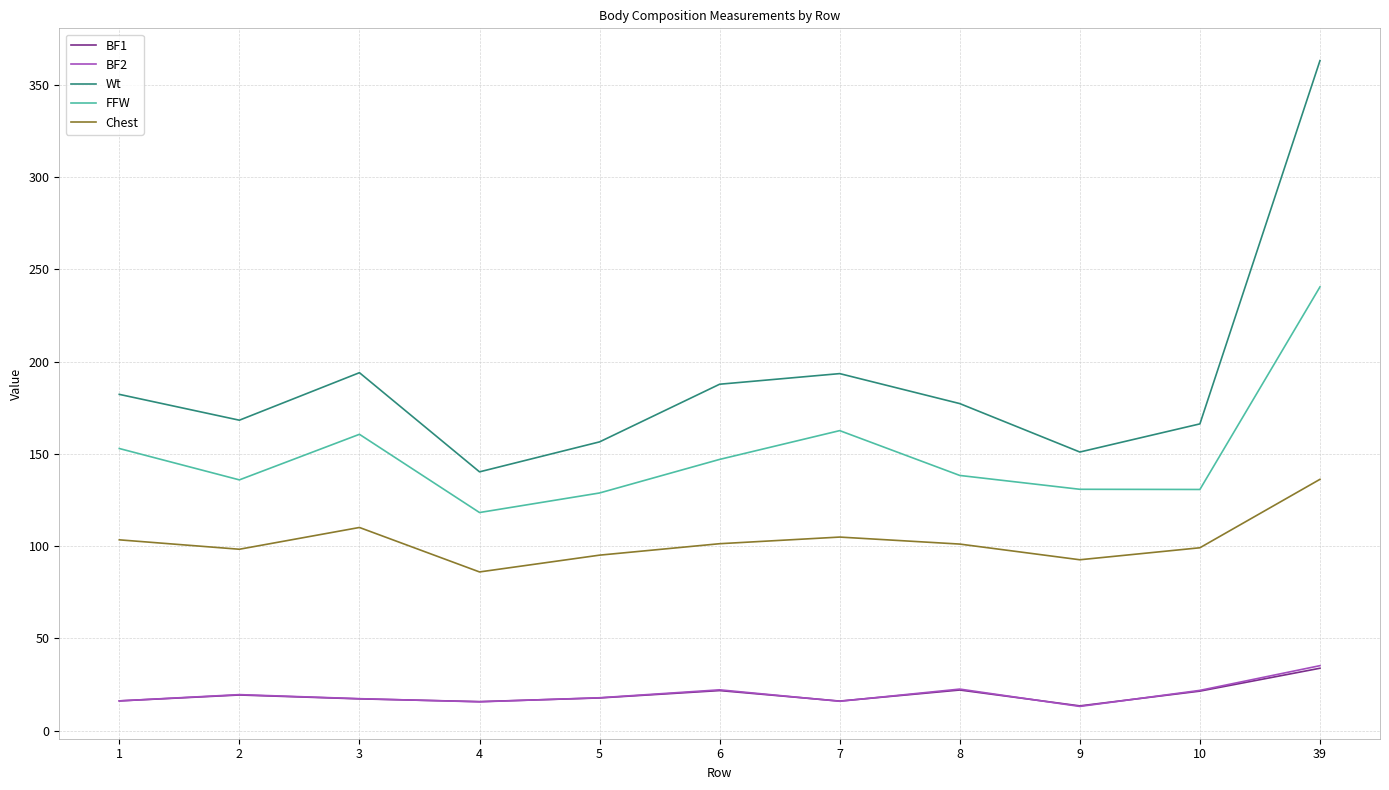

How many lines are shown in the chart?

5